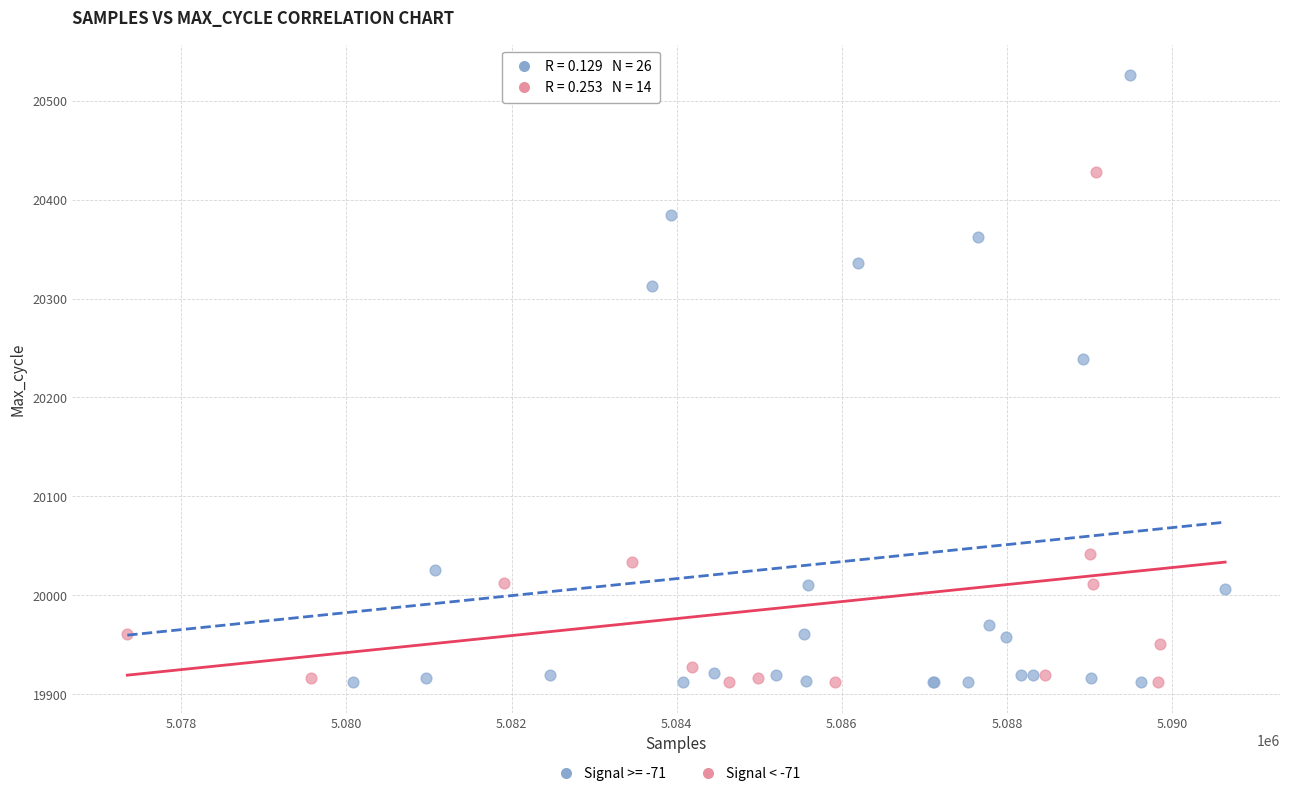

Which series has the largest Y range (max minus min)?

Signal >= -71